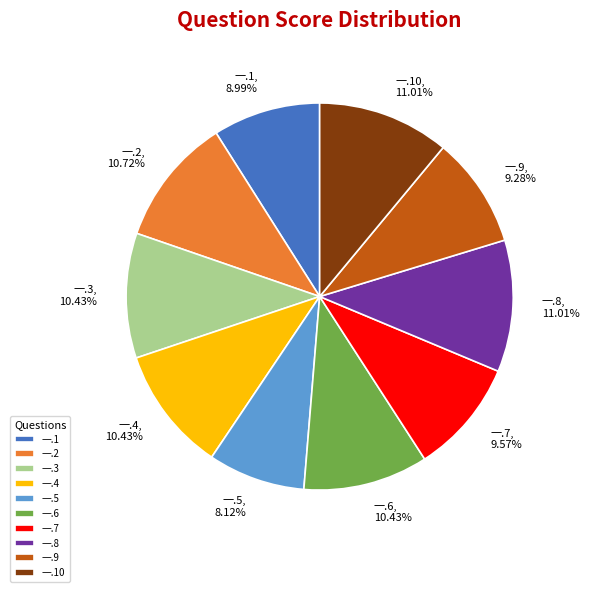

Does 一.4 account for over 50% of the chart?

No